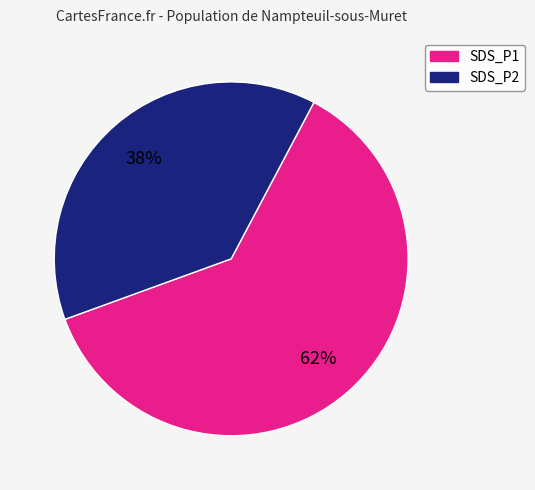

Is there a majority slice in this chart?

Yes